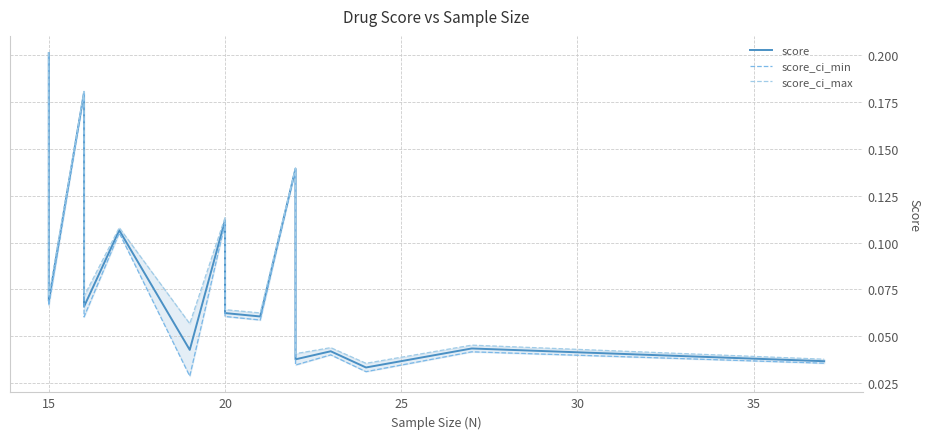

Which series has the largest total across all categories?

score_ci_max